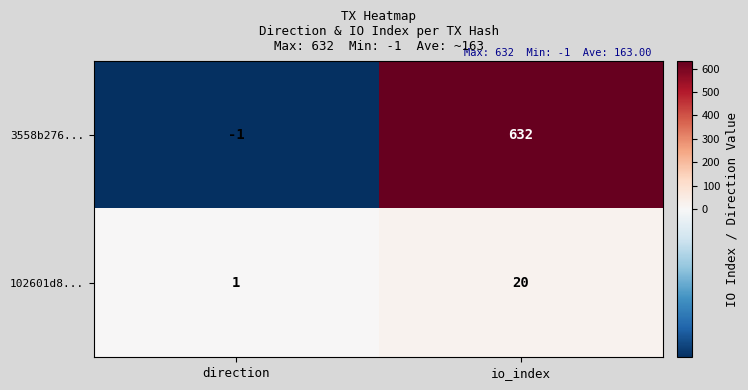

Rank the series by their average value, from lowest to highest.

102601d8..., 3558b276...